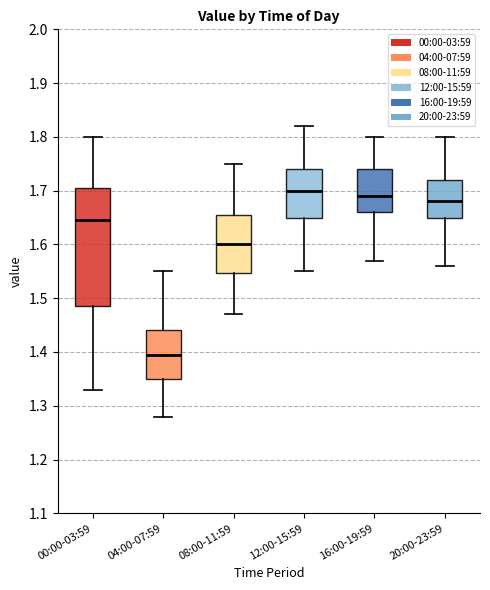

Which box is the tallest, from its lower edge to its upper edge?

00:00-03:59